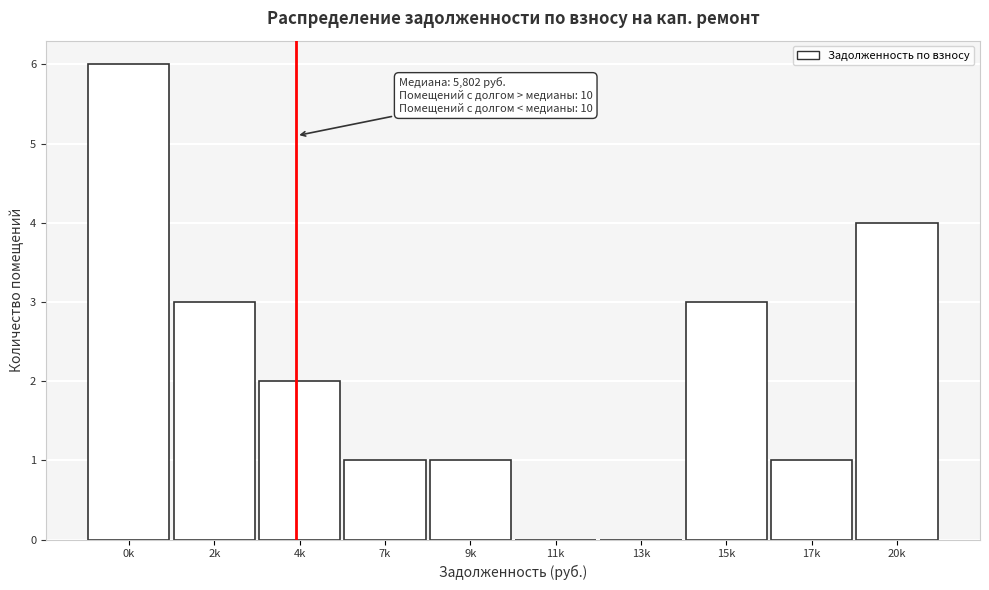

Reading left to right, extract all data points from this chart.

0k=6	2k=3	4k=2	7k=1	9k=1	11k=0	13k=0	15k=3	17k=1	20k=4